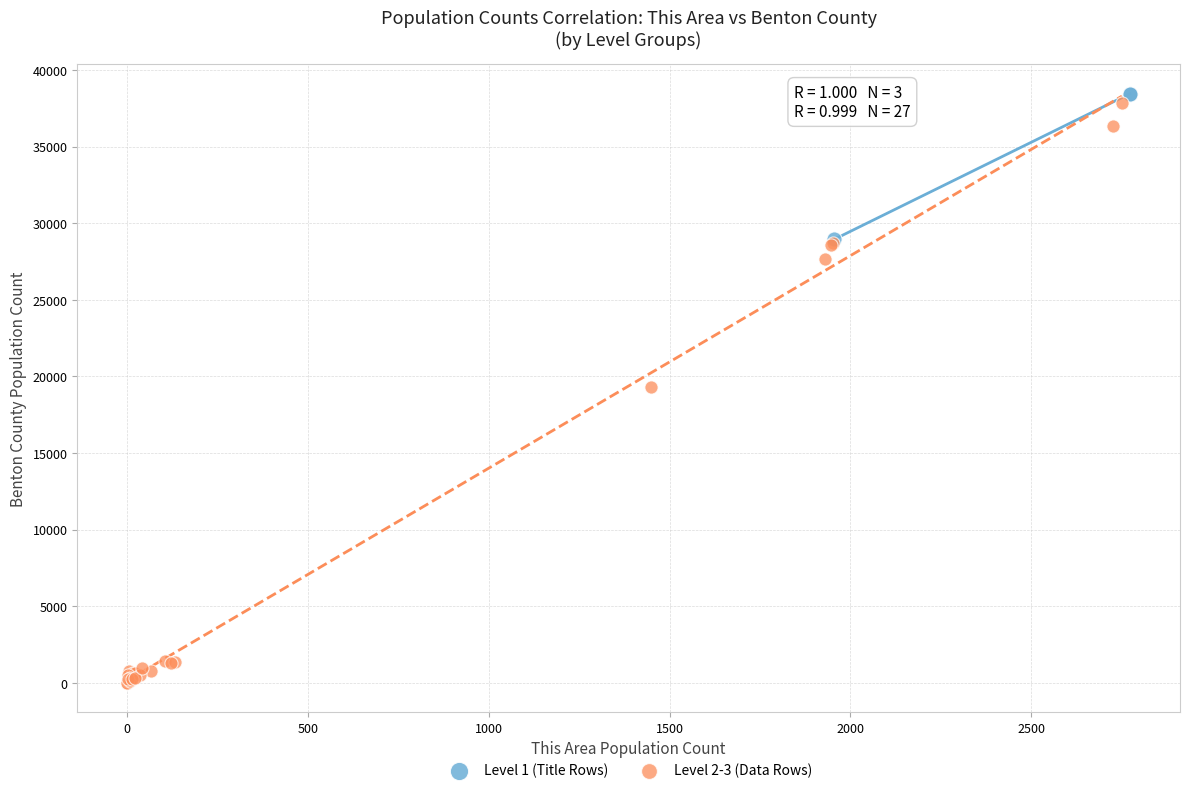

Which series reaches the minimum Y coordinate?

Level 2-3 (Data Rows)